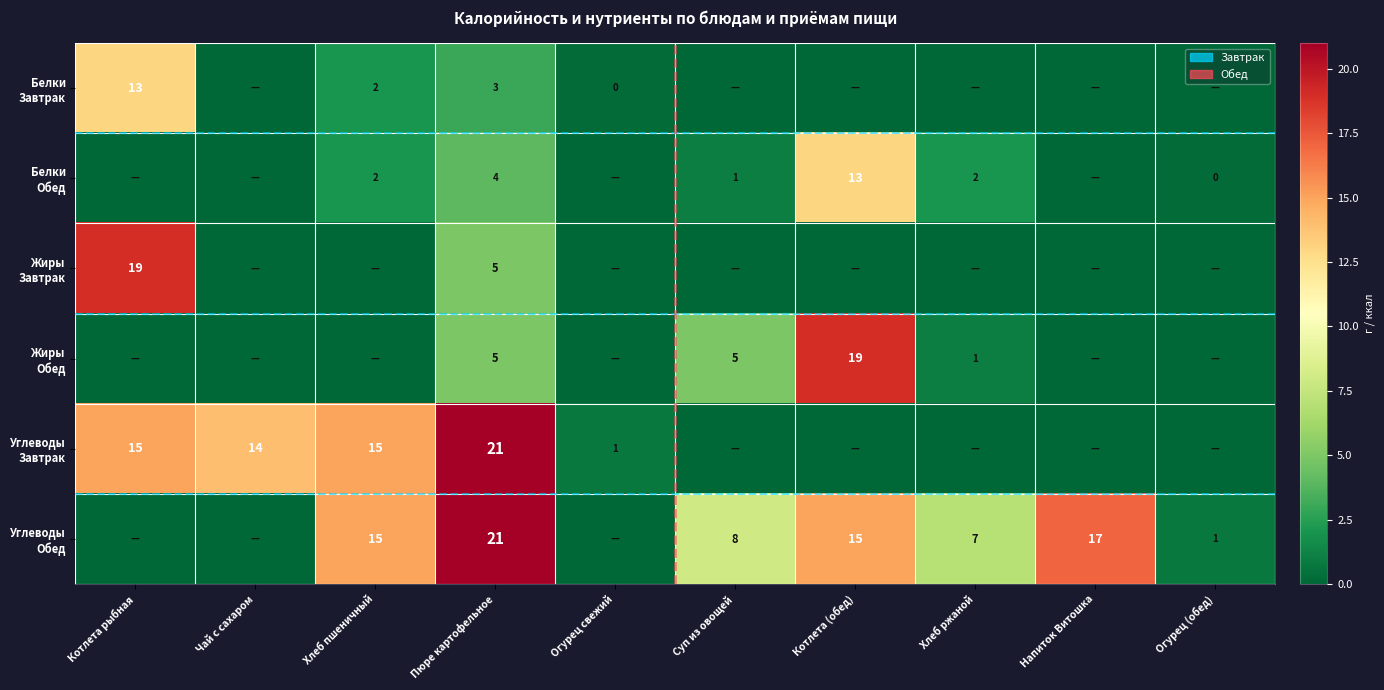

Count the number of data series in this chart.

6